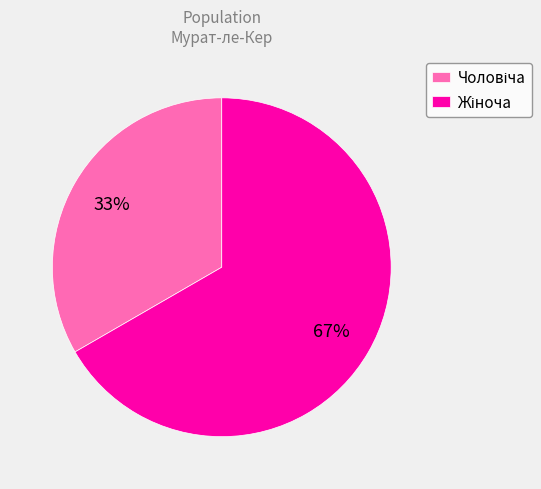

To the nearest percent, what is the average slice percentage?

50%